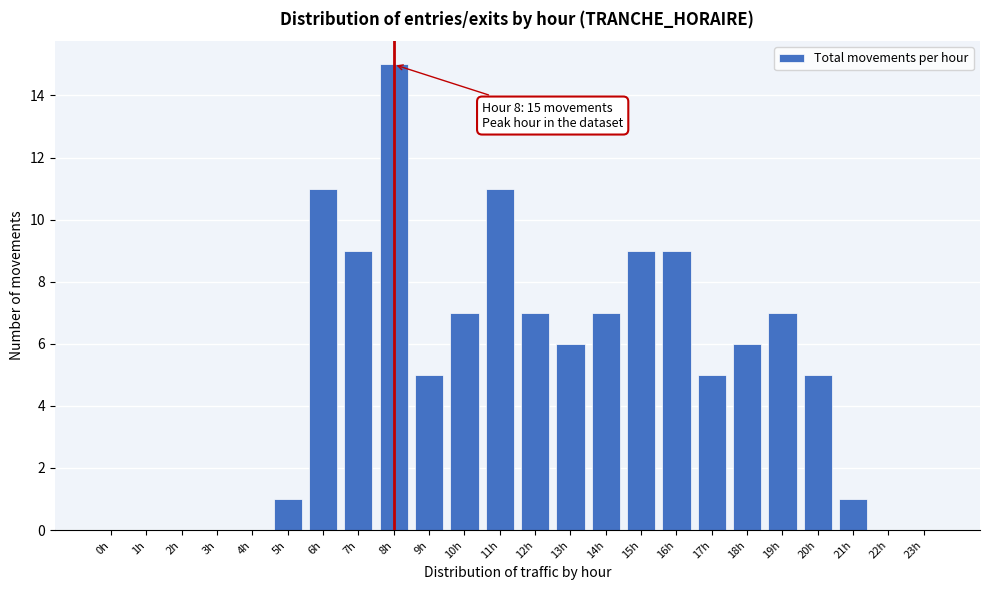

Reading left to right, list all the values displayed in this chart.

0h=0	1h=0	2h=0	3h=0	4h=0	5h=1	6h=11	7h=9	8h=15	9h=5	10h=7	11h=11	12h=7	13h=6	14h=7	15h=9	16h=9	17h=5	18h=6	19h=7	20h=5	21h=1	22h=0	23h=0